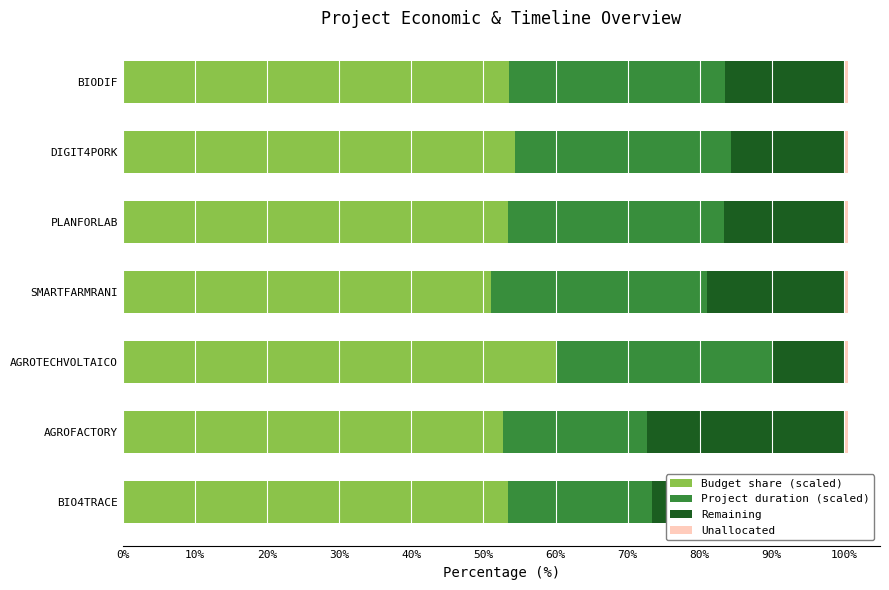

Is it true that Project duration (scaled) equals 27.5 at BIO4TRACE?

False